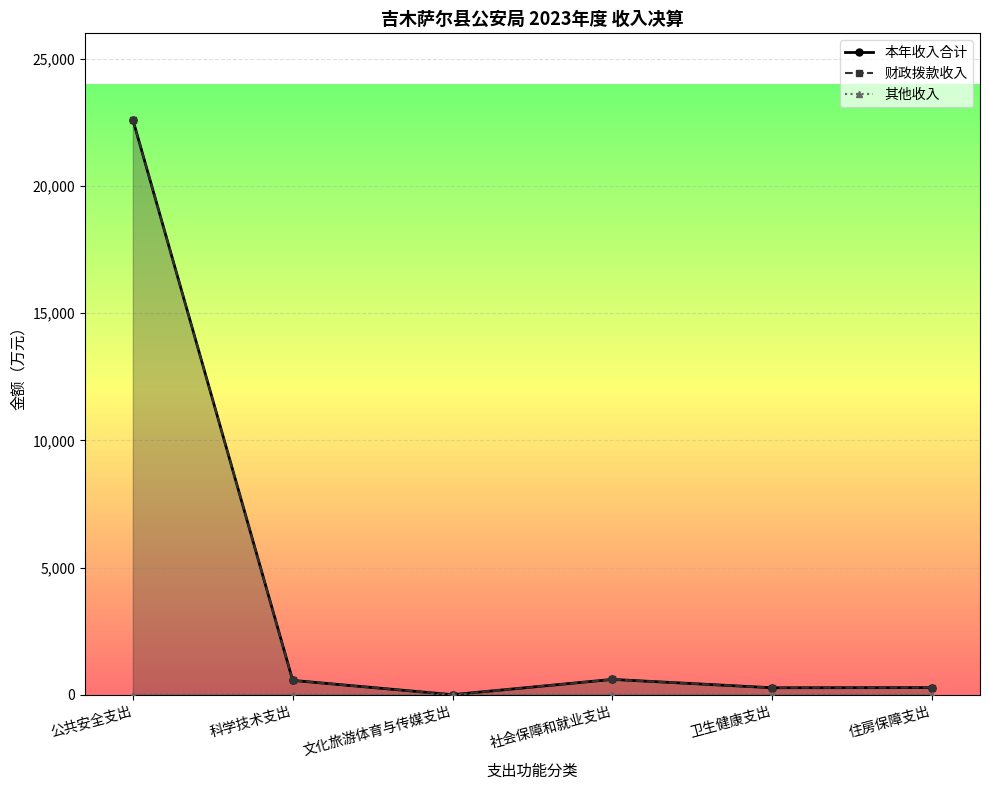

Read the 本年收入合计 value at 公共安全支出.

22604.4